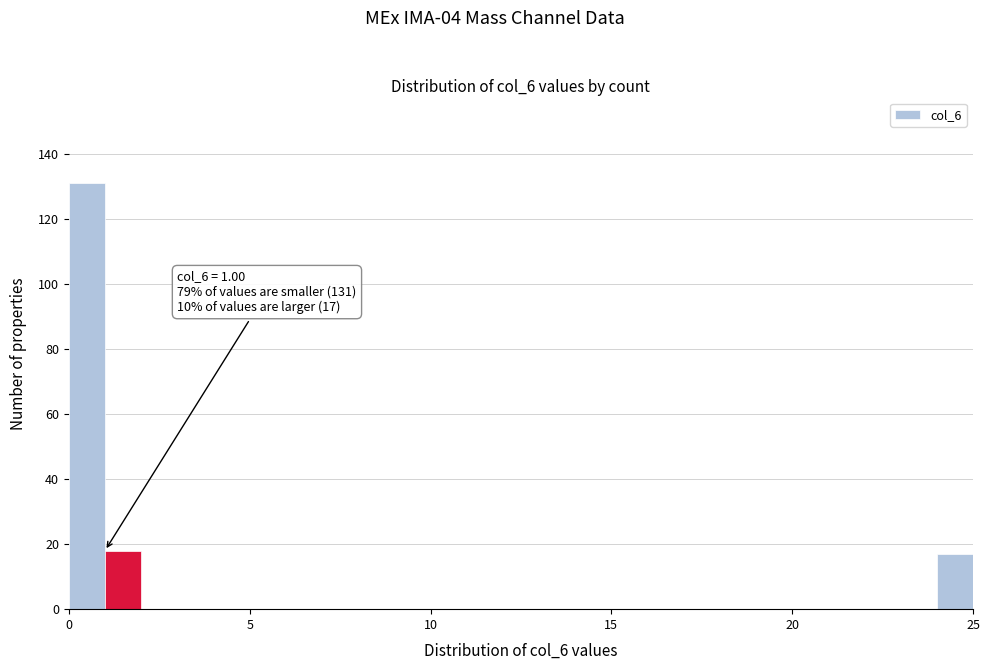

Read against the x-axis, roughly where is the centre of the tallest bar?

0.5